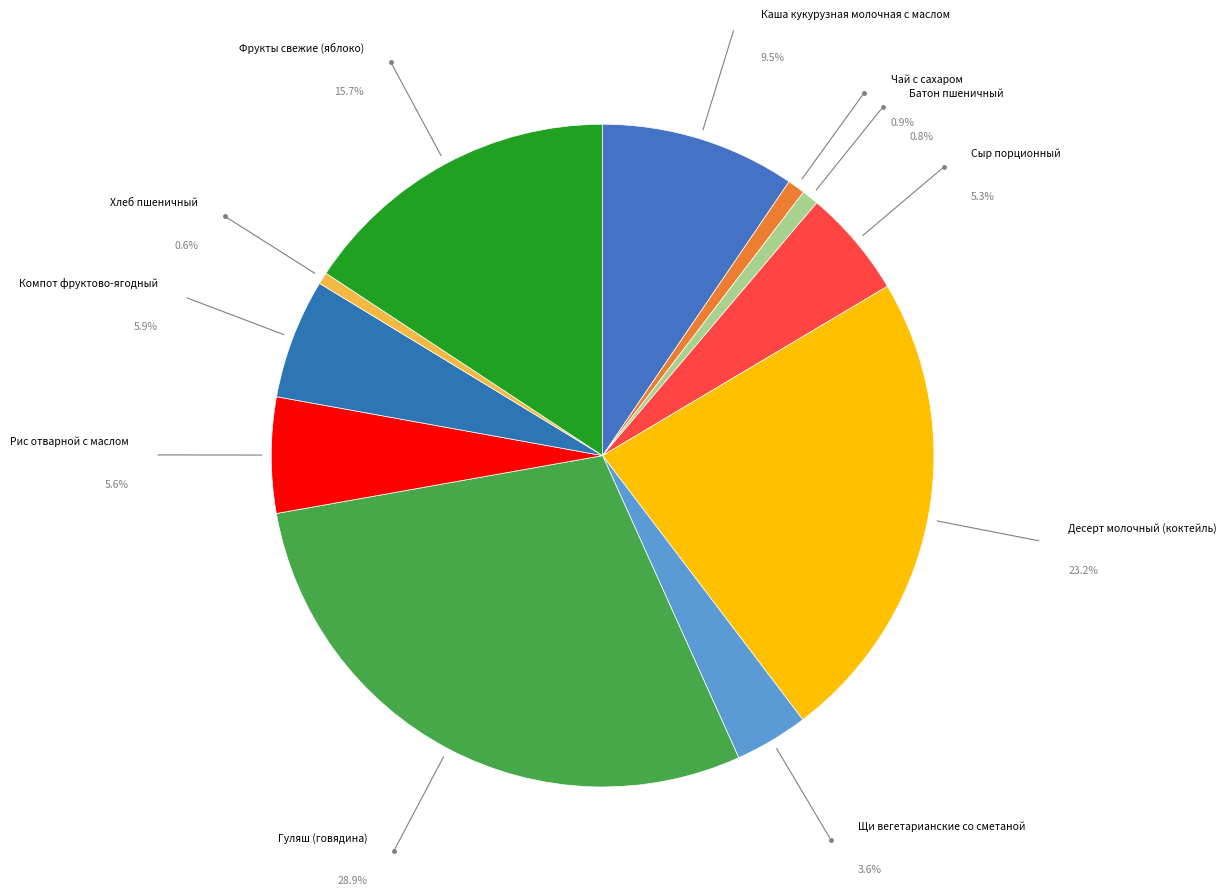

To the nearest percent, what percentage of the pie is Гуляш (говядина)?

29%